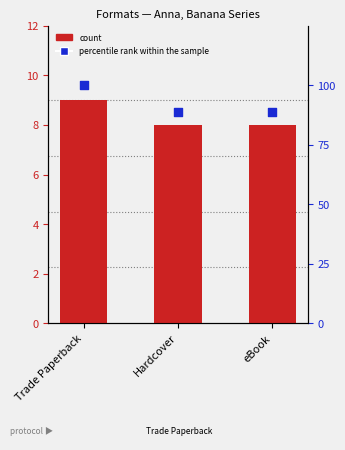

At how many categories does at least one series exceed 86?

3